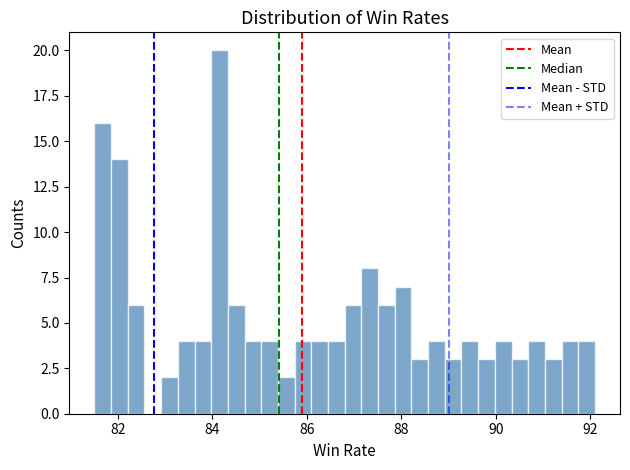

Around what value on the x-axis is the tallest bar? Give the approximate position of its centre, as read against the axis.

84.2